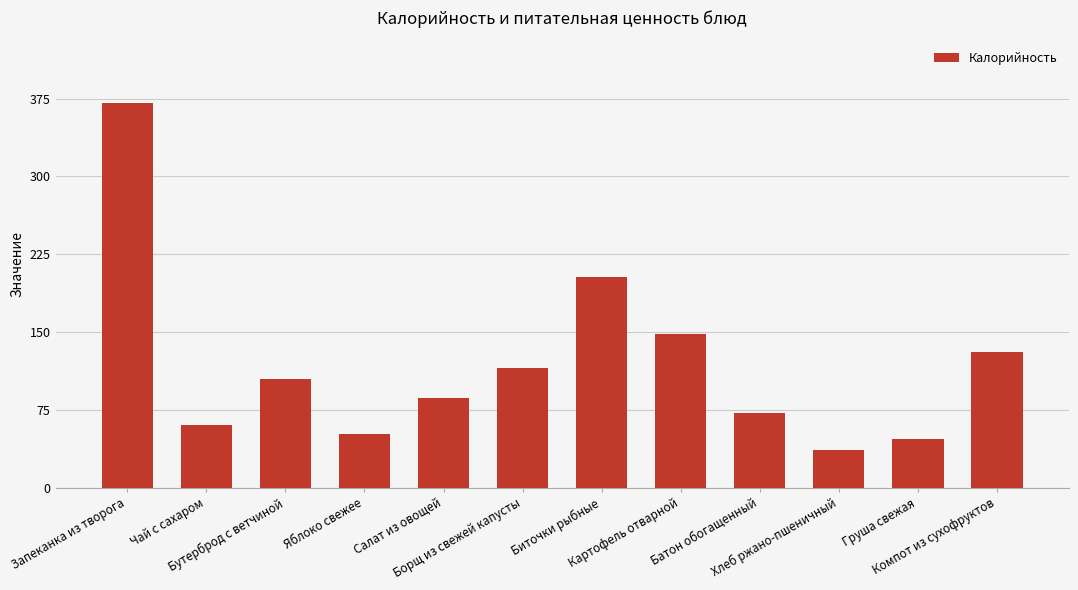

True or false: the data shows 121 at Запеканка из творога.

False